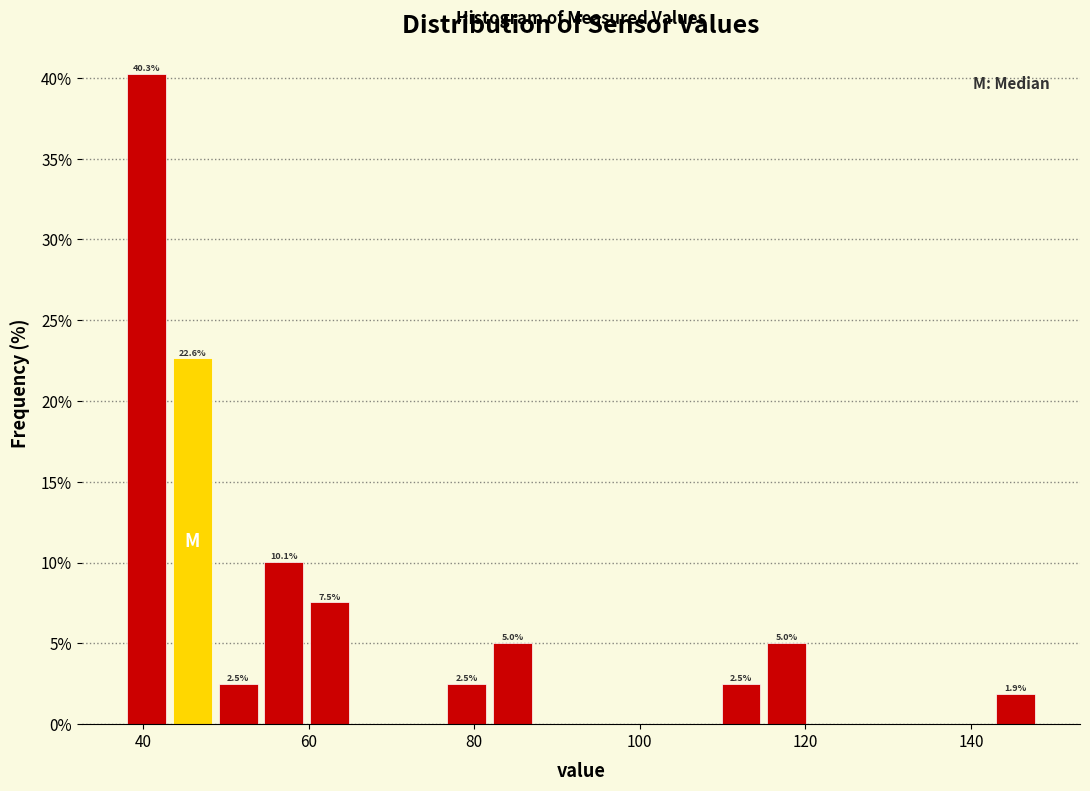

Around what value on the x-axis is the tallest bar? Give the approximate position of its centre, as read against the axis.

40